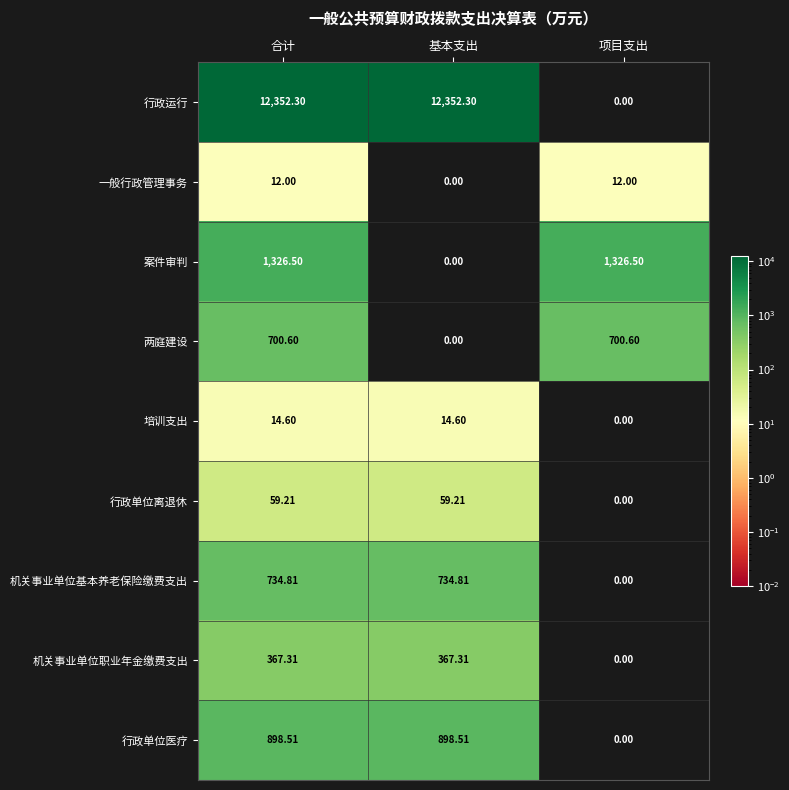

At which label does 两庭建设 reach its minimum?

基本支出